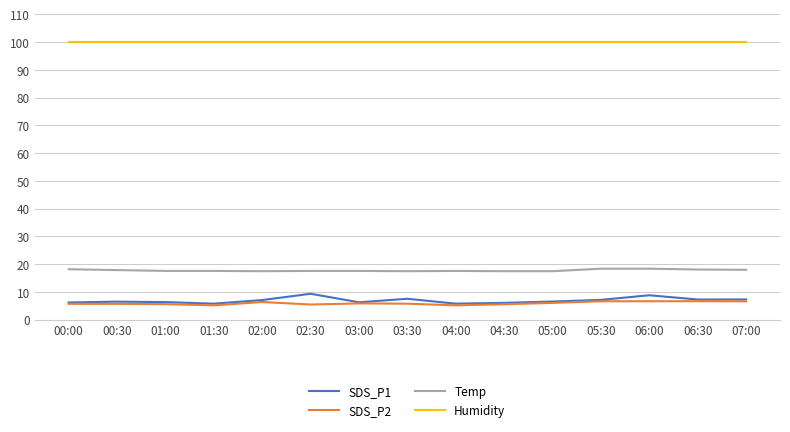

Is this an area chart (filled region under the line)?

No